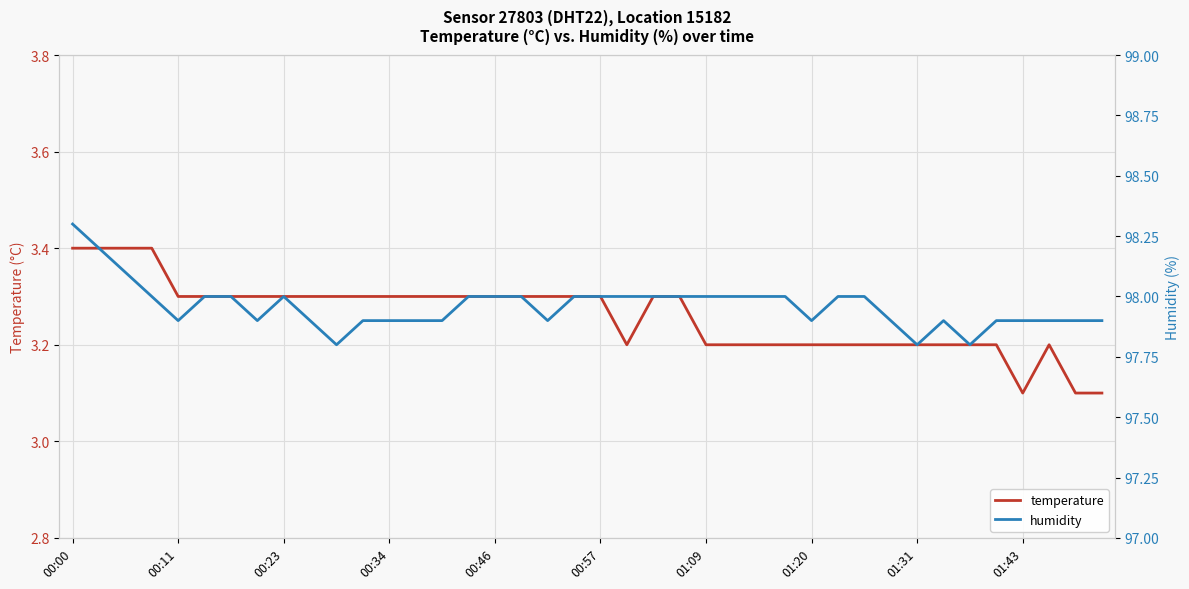

Rank the series at 17 from lowest to highest value.

temperature, humidity